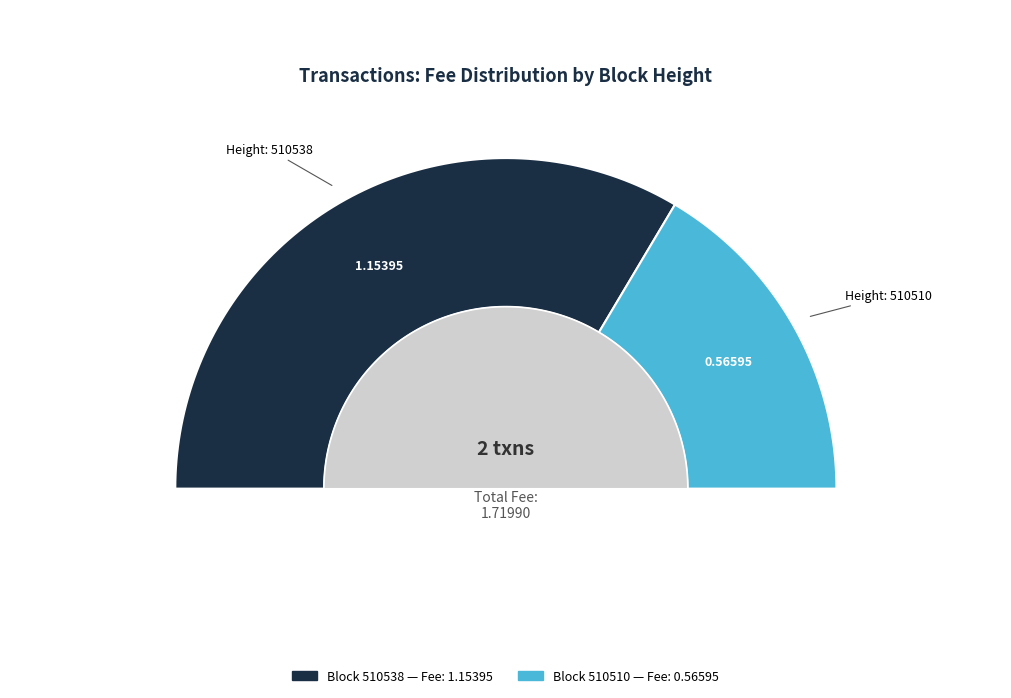

Which slice is the largest?

510538